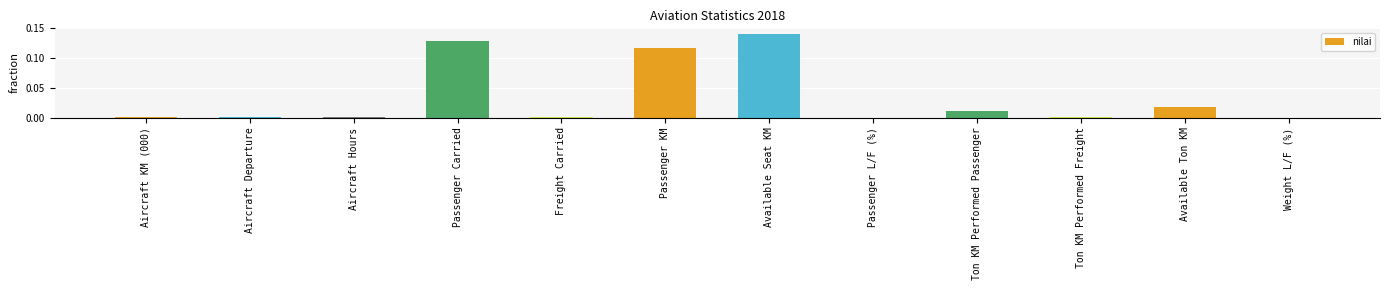

True or false: the data shows 0.0 at Aircraft Departure.

True